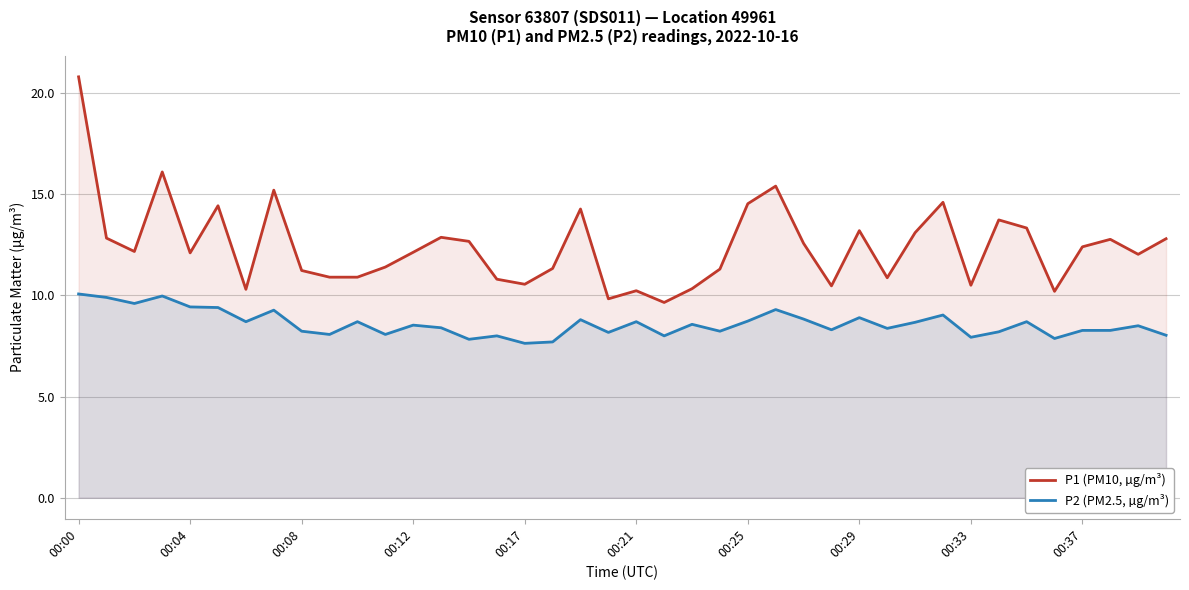

What is the total value across all series at 00:29?

22.1